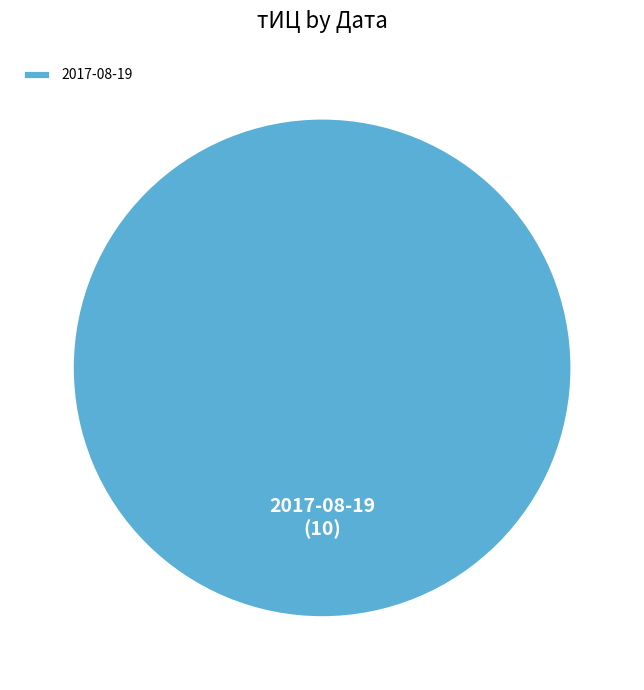

The 2017-08-19 slice represents 100% of the pie. True or false?

True